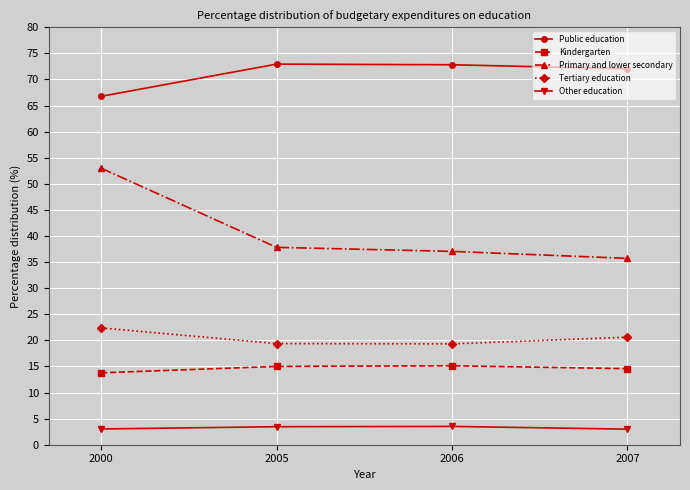

What is the average value of the Primary and lower secondary series?

40.9